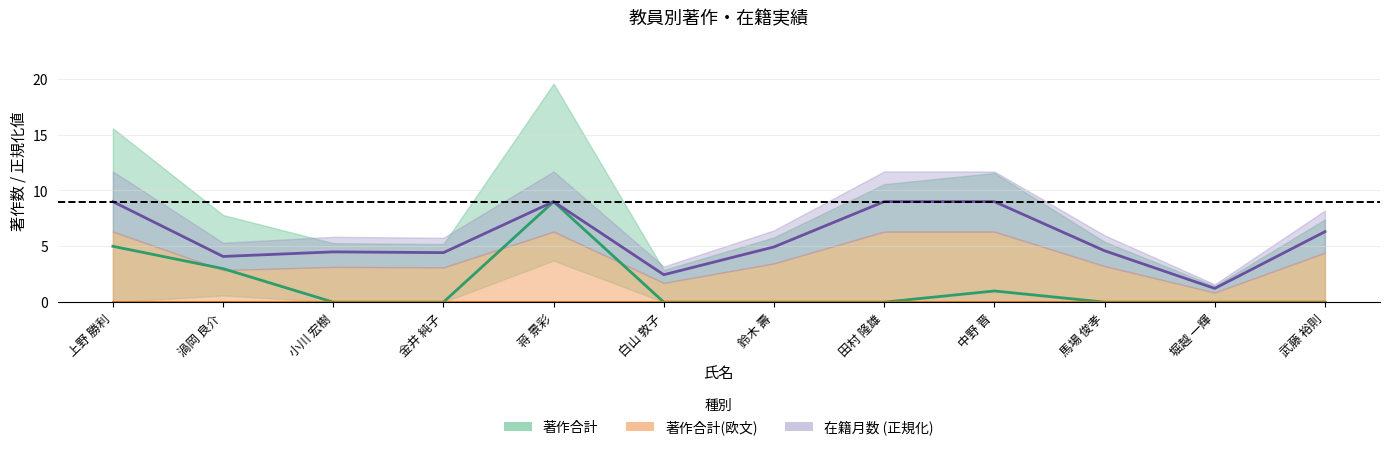

True or false: 在籍月数 and 著作合計 cross at least once.

False